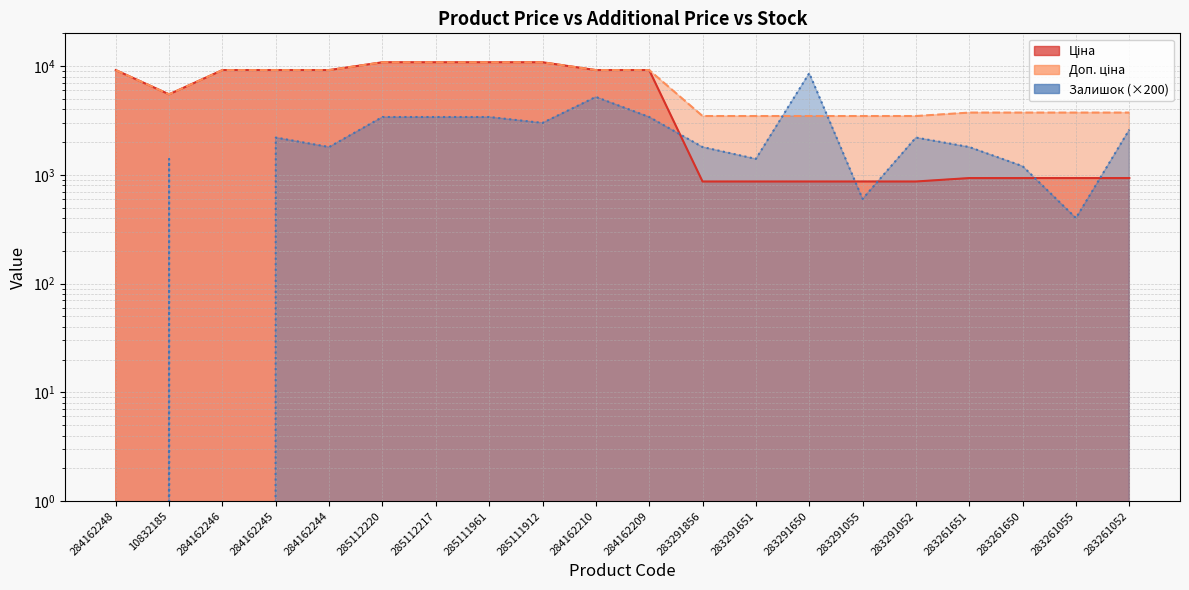

True or false: Ціна has more than 0 points higher than both neighbors.

False